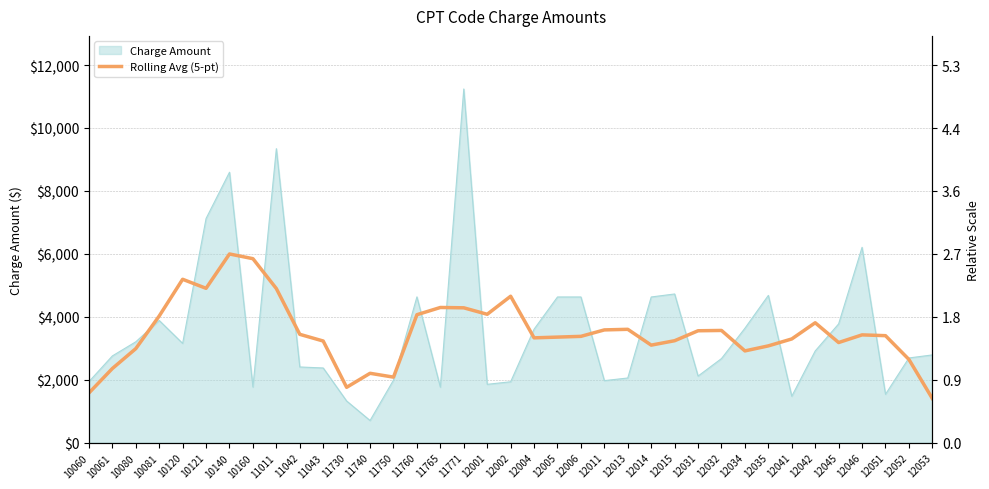

Where does the data first go above 3402?

10081